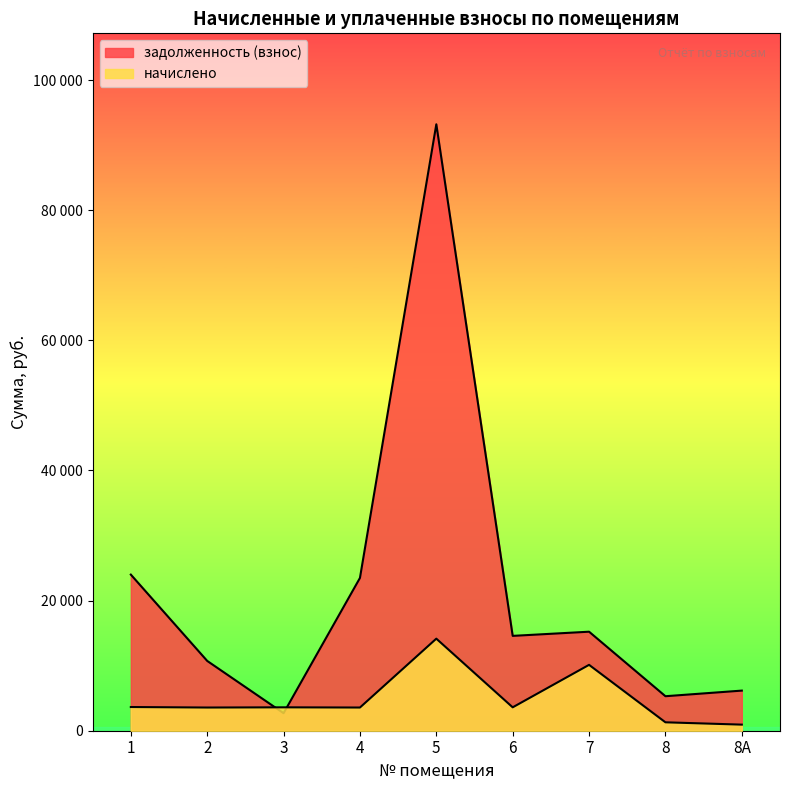

What is the difference between the задолженность (взнос) values at 5 and 3?

90503.8